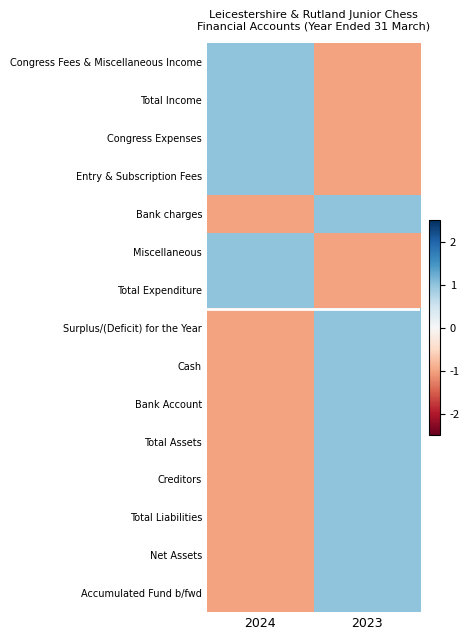

How many data points does each series have?

2